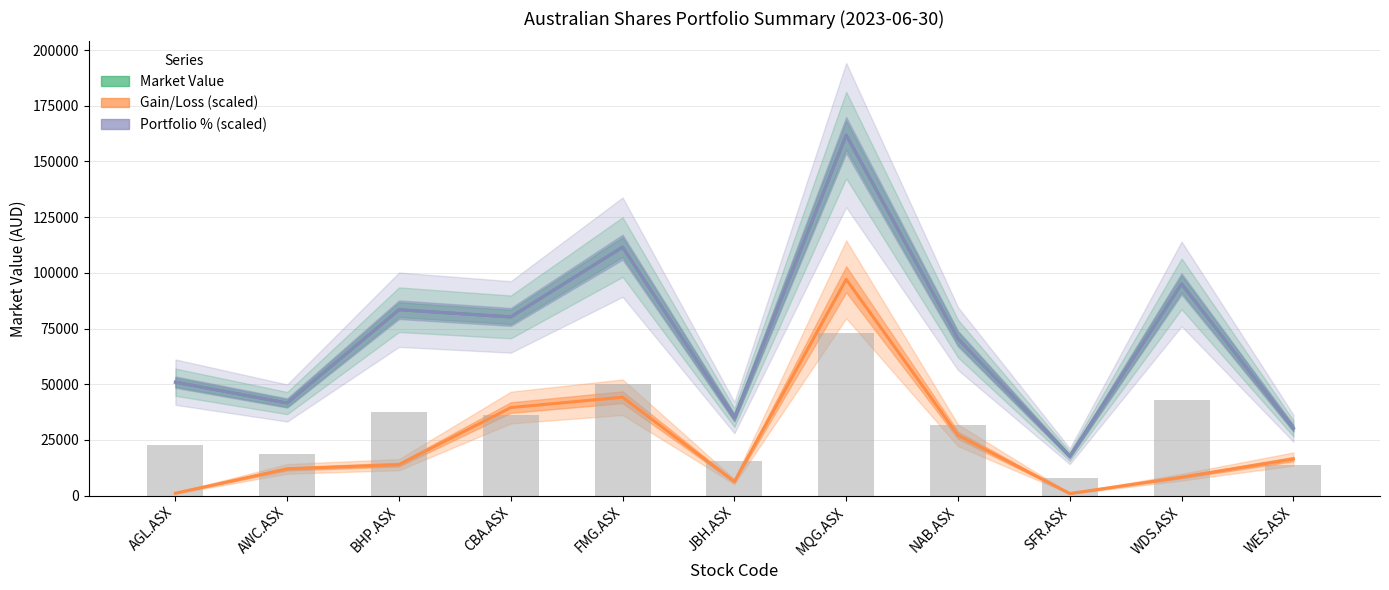

What is the total value across all series at BHP.ASX?

180826.4